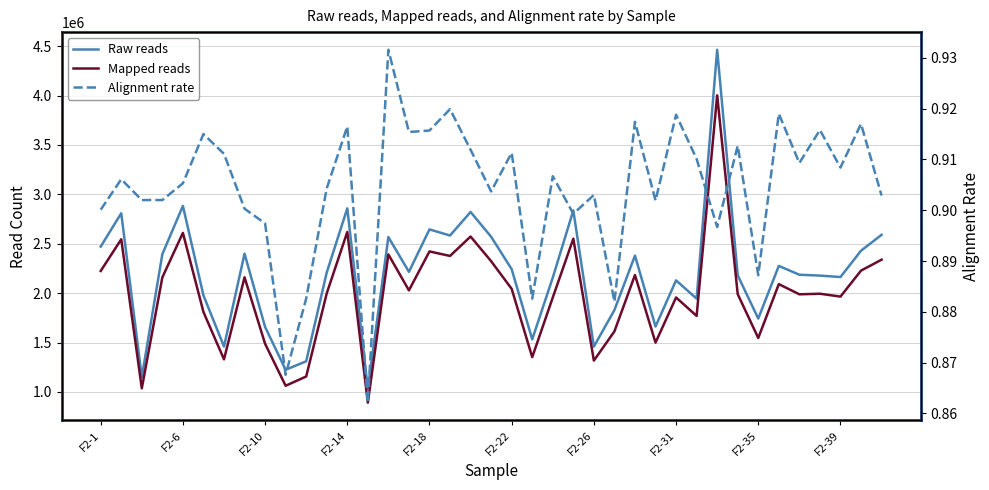

What is the value of the Mapped reads point at the 13th from the left?

2619100.0